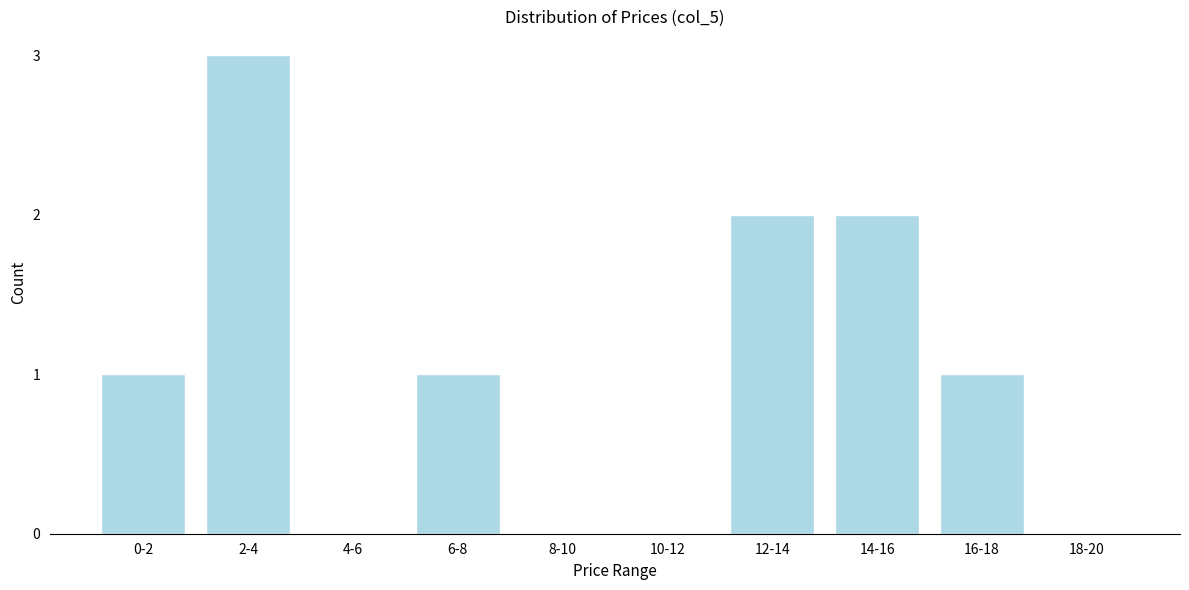

Reading left to right, extract all data points from this chart.

0-2=1	2-4=3	4-6=0	6-8=1	8-10=0	10-12=0	12-14=2	14-16=2	16-18=1	18-20=0